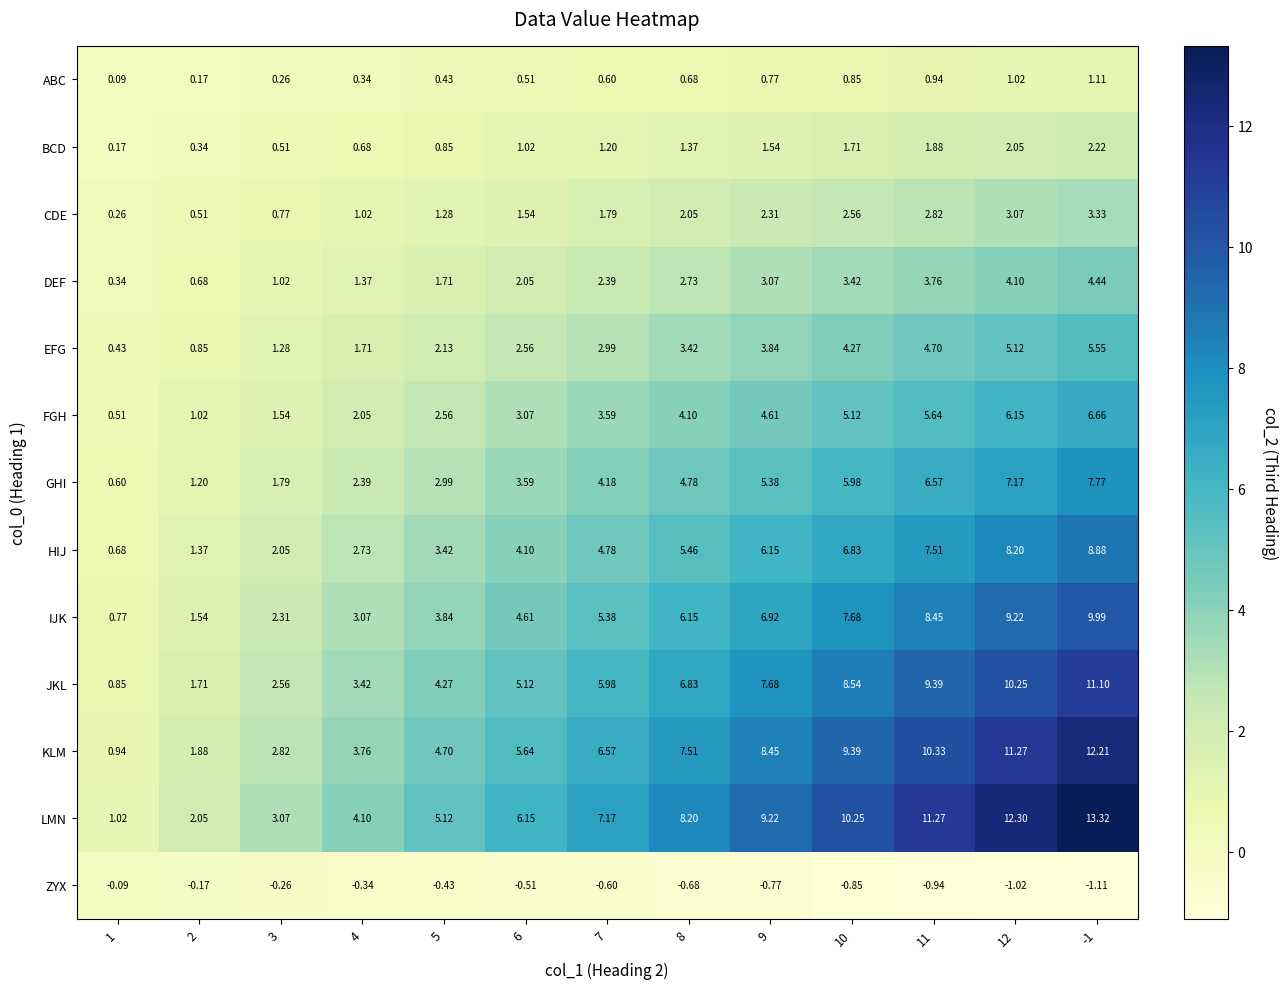

Which series changed the most between 3 and 12?

LMN